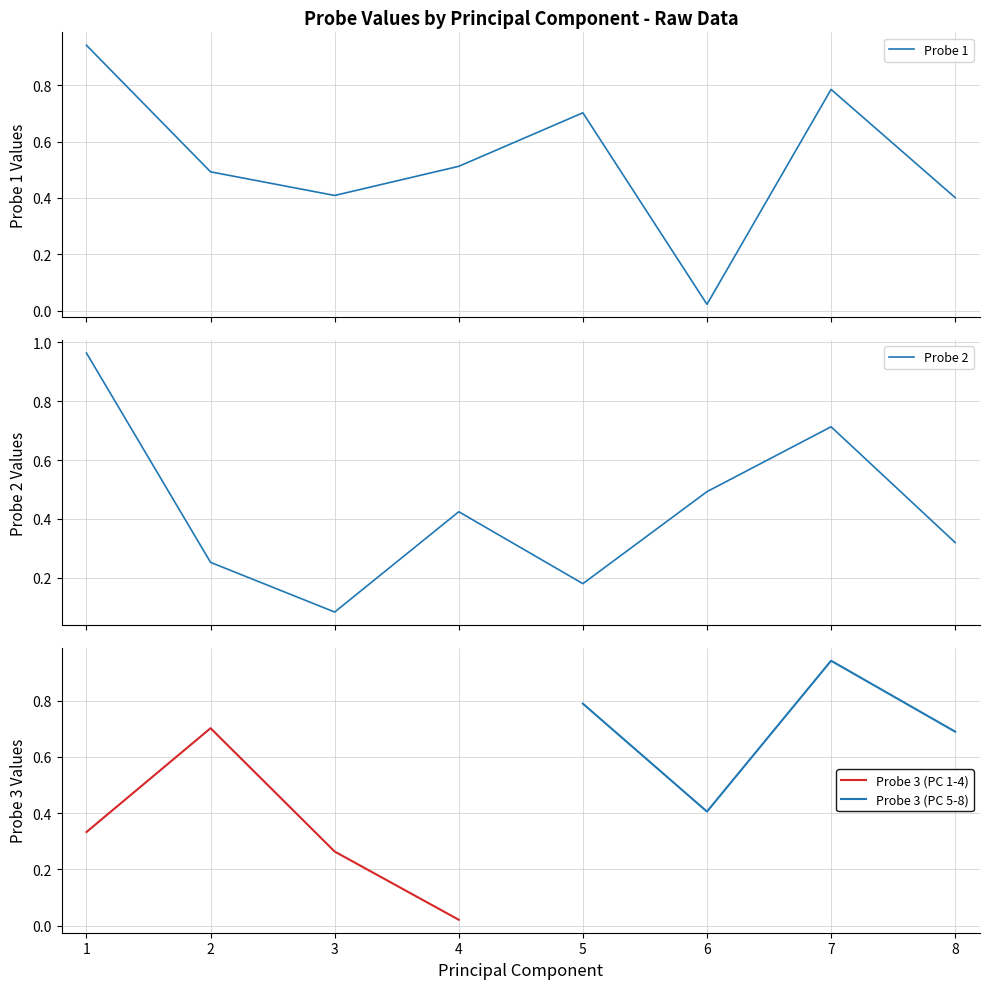

True or false: Probe 3 (PC 1-4) has a value of 0.6 at 1.

False